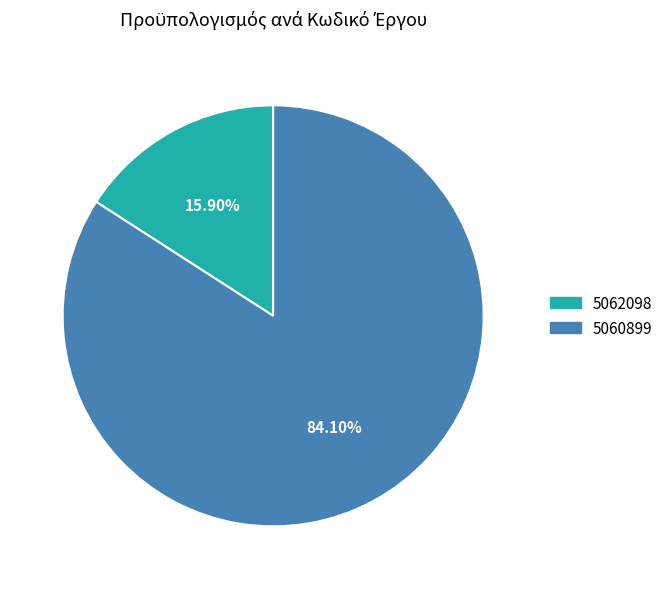

To the nearest percent, what portion does 5062098 represent?

16%